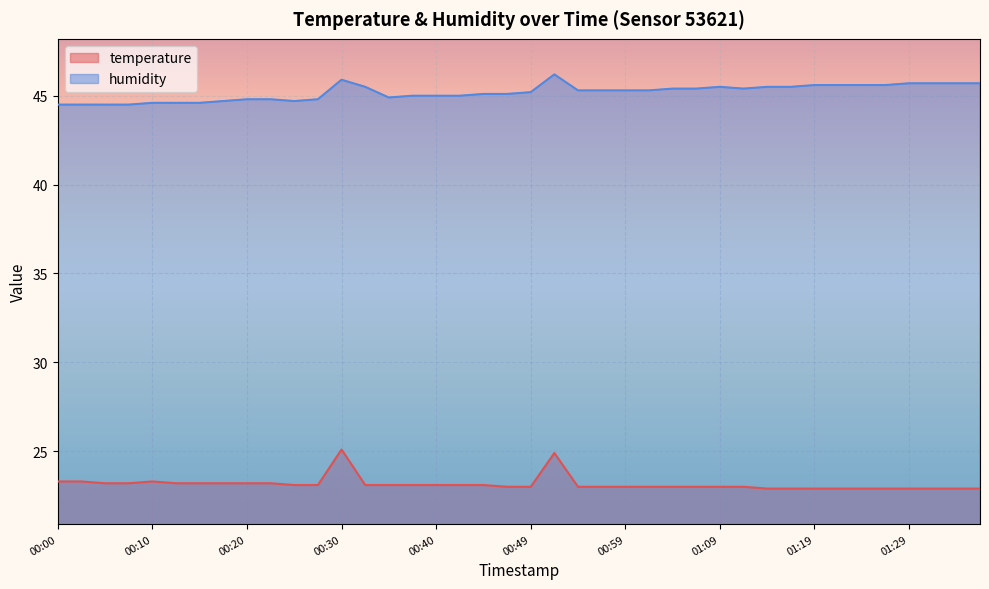

Which category has the highest value in the temperature series?

00:30